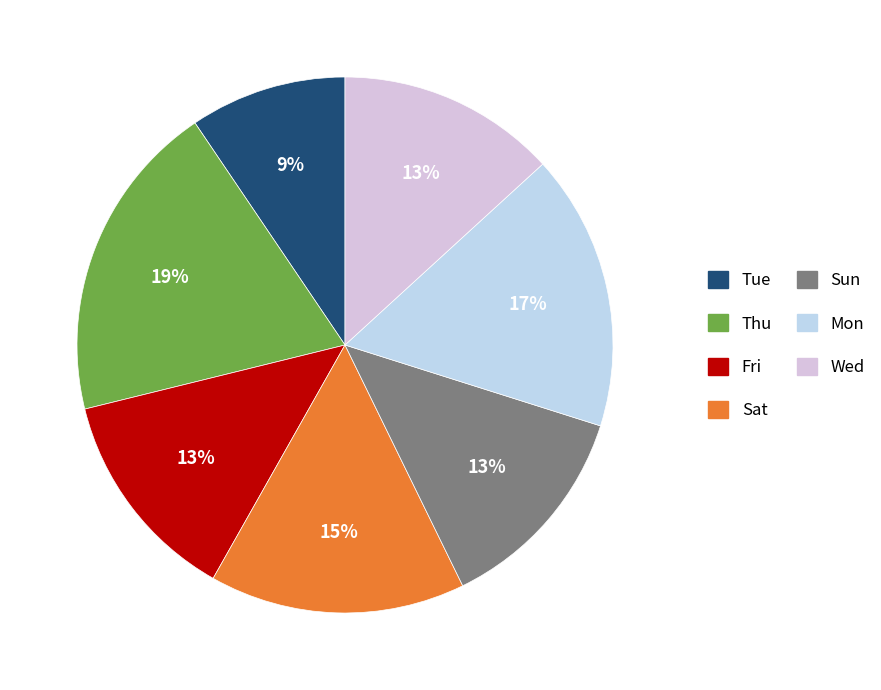

What percentage is NOT represented by Sat?

84.6%